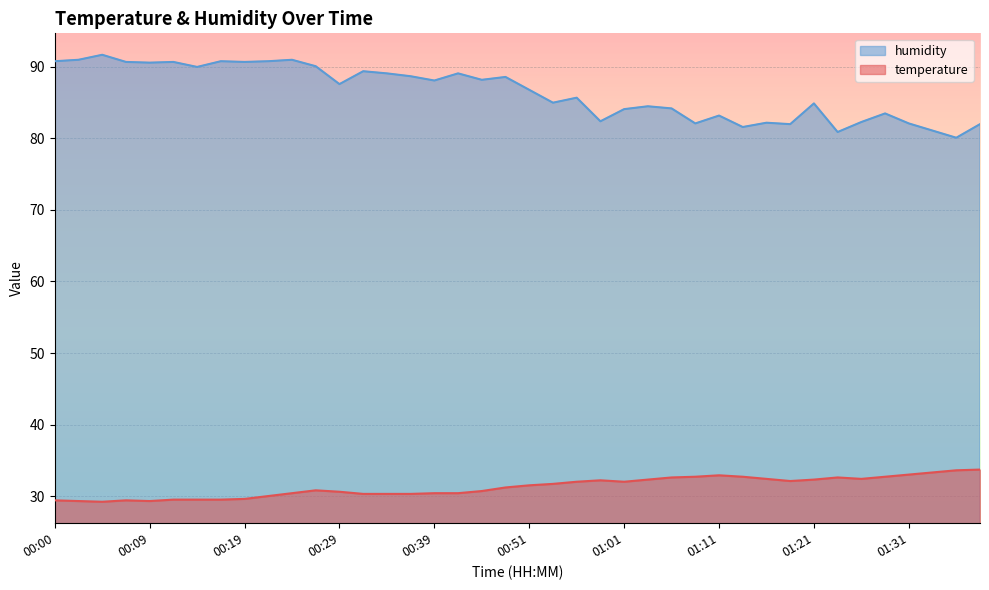

Which series has the largest total across all categories?

humidity